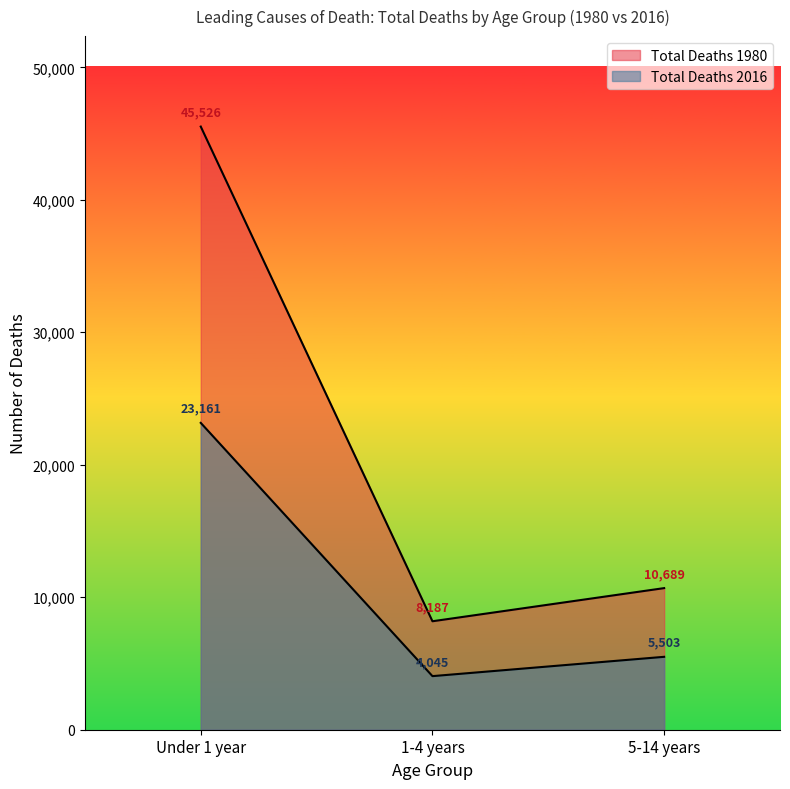

Rank the categories by Total Deaths 2016 value from highest to lowest.

Under 1 year, 5-14 years, 1-4 years